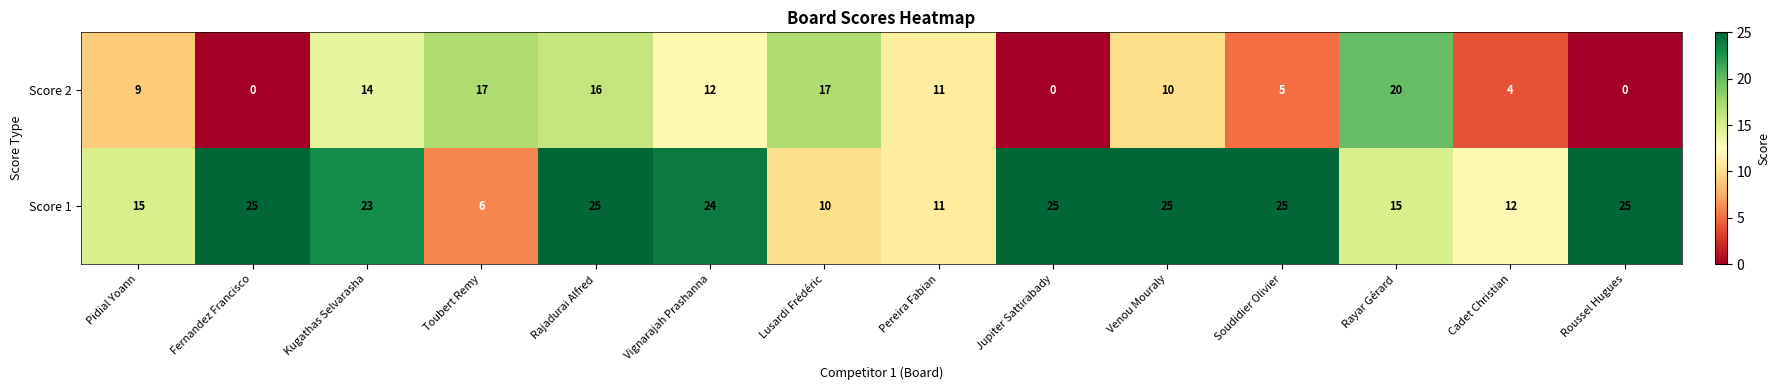

At which category is the sum across all series the highest?

Rajadurai Alfred